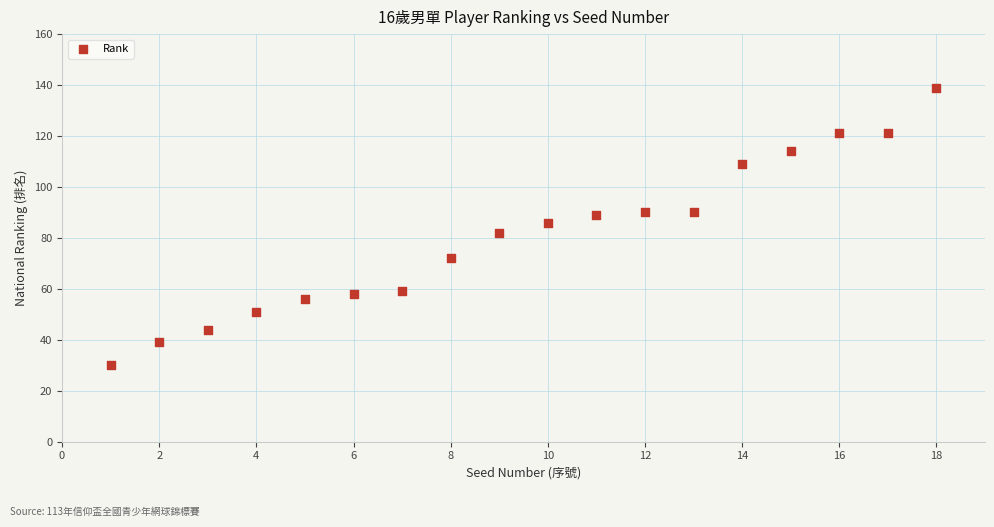

What is the range of X values (max minus min)?

17